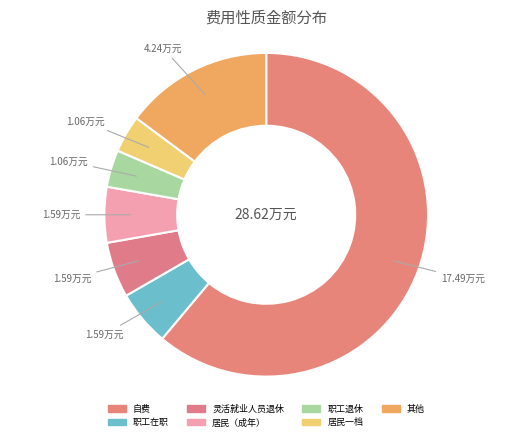

How many slices are in this pie chart?

7